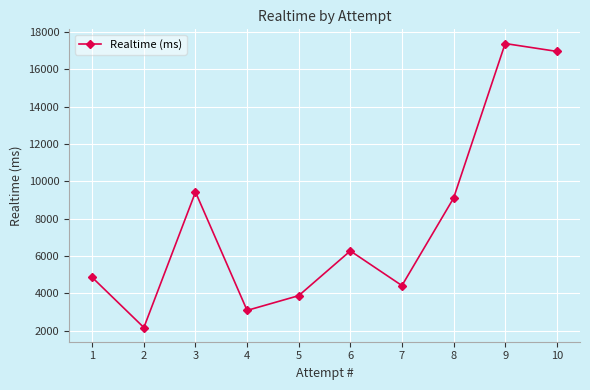

What value does the data have at 2?

2164